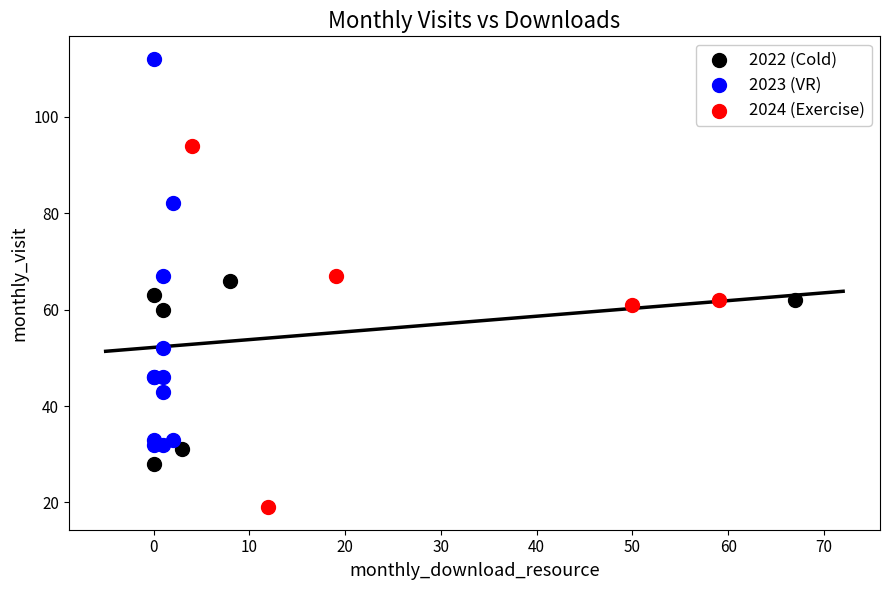

What are all the series names shown in the legend?

2022 (Cold), 2023 (VR), 2024 (Exercise)